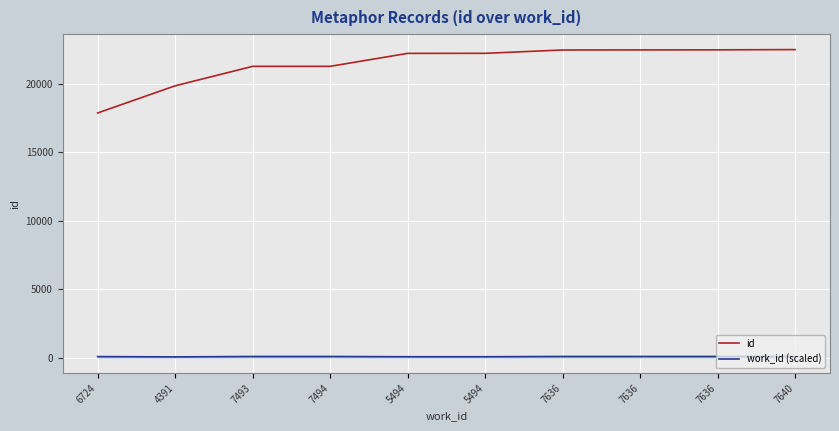

What is the sum of all id values?

214822.0